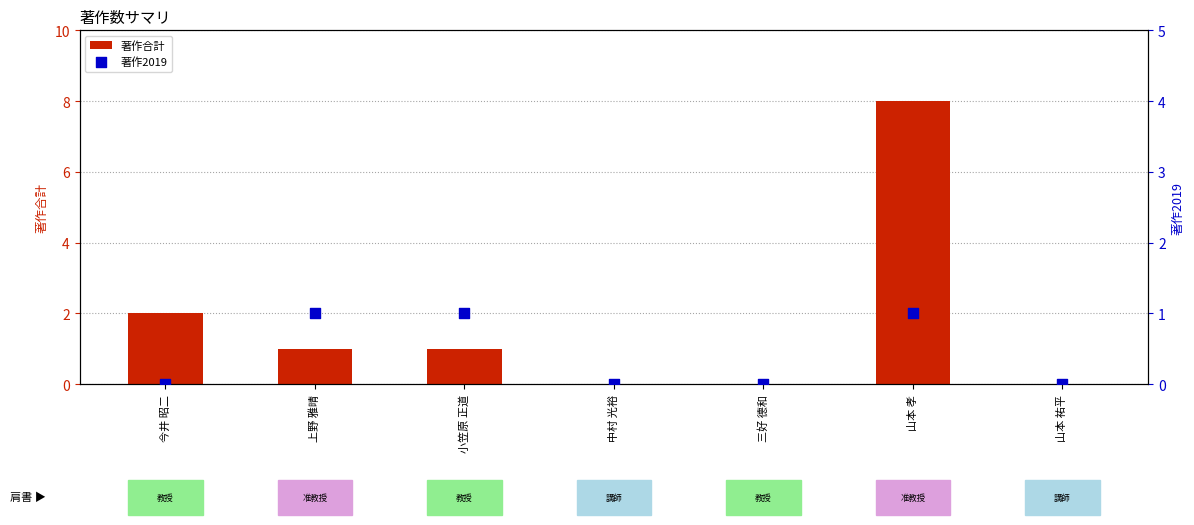

Is the value of 著作2019 at 三好 德和 greater than the value of 著作合計 at 山本 孝?

No